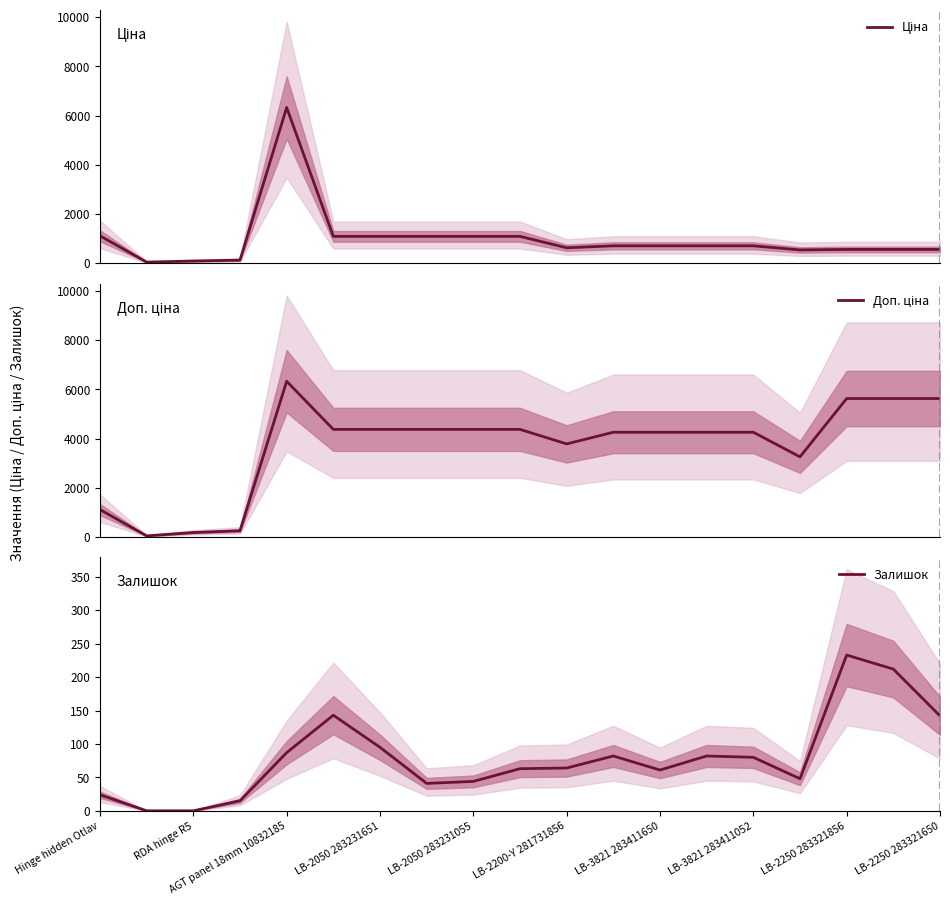

List the series in order of their peak value, lowest first.

Залишок, Ціна, Доп. ціна